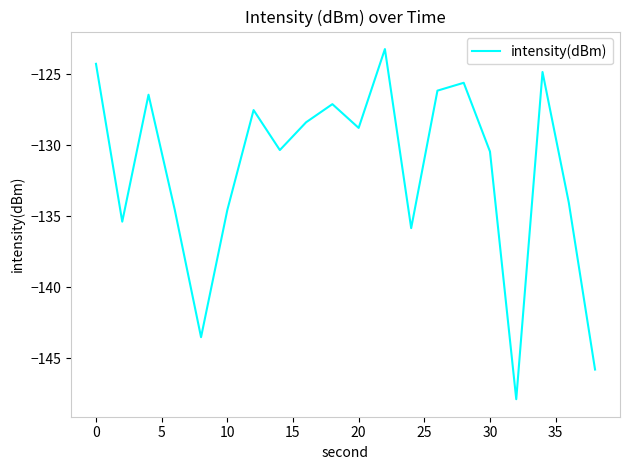

What is the maximum value shown in the chart?

-123.2